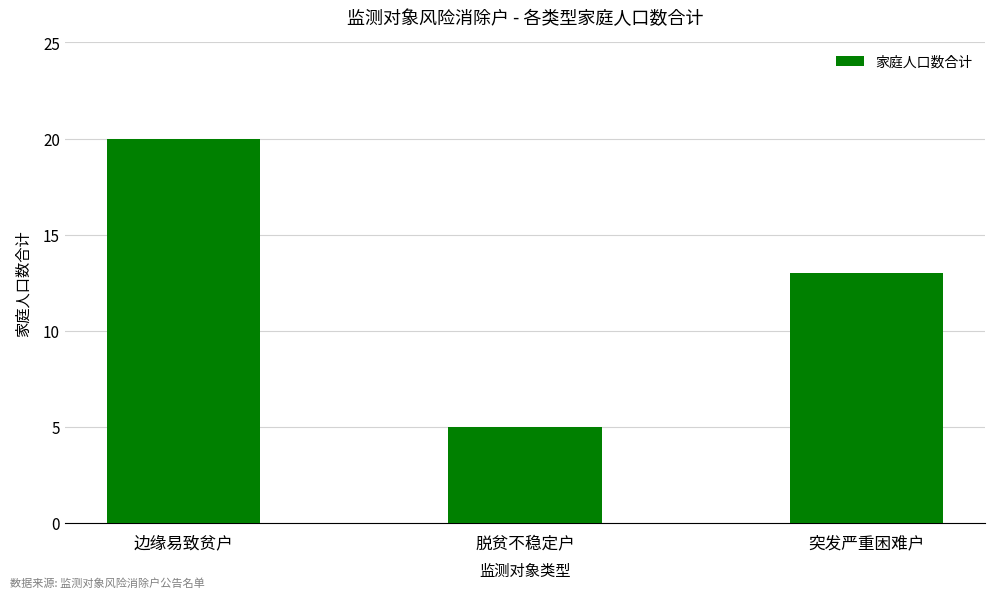

Reading right to left, transcribe all the data shown in this chart.

突发严重困难户=13	脱贫不稳定户=5	边缘易致贫户=20